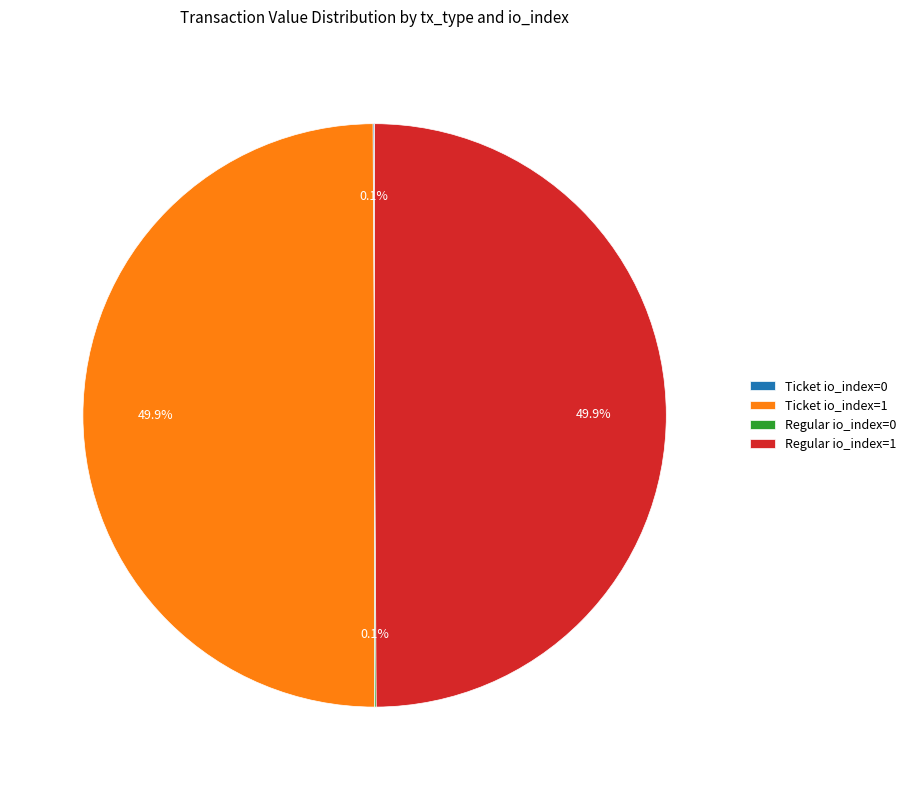

True or false: Regular io_index=1 accounts for 42% of the total.

False